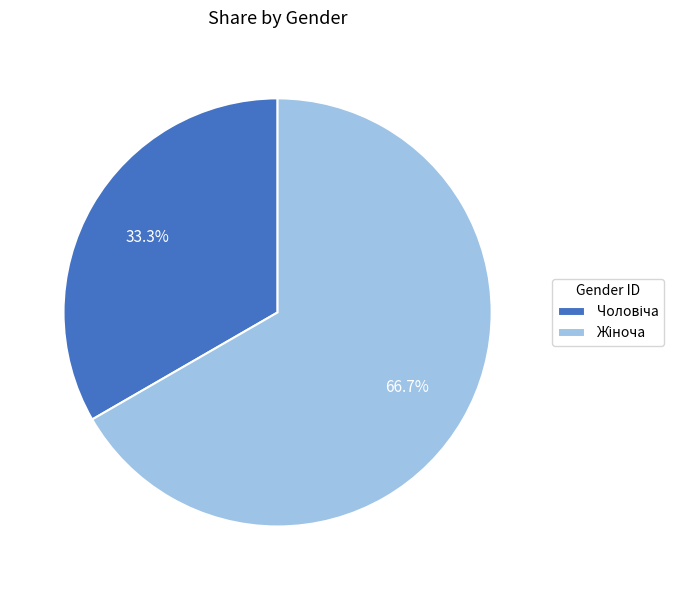

To the nearest percent, what is the average slice percentage?

50%